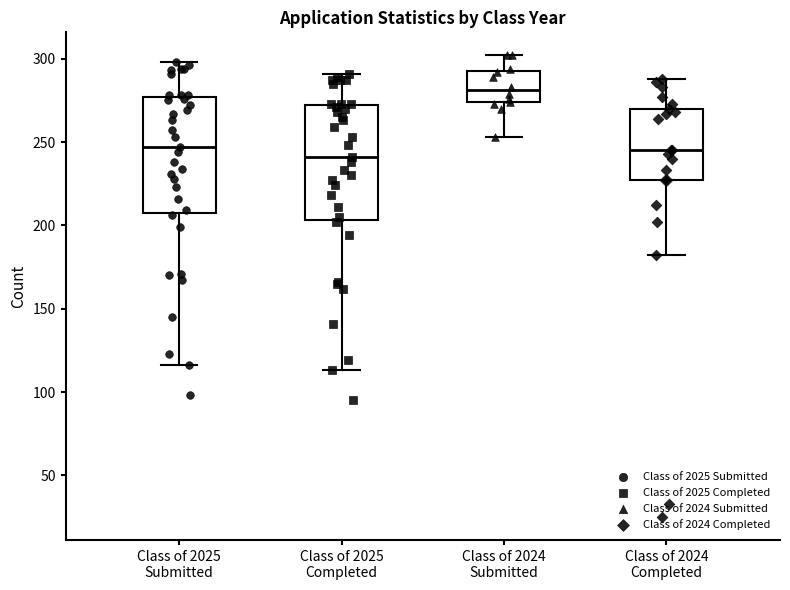

Reading left to right, transcribe this box plot: for each box, give where its median line is, the range the box spans, and where its two whiskers end, as read against the y-axis. The values are not printed on the chart, so give them approximately, as read against the axis.

Class of 2025 Submitted: median 245, box 210 to 275, whiskers 115 to 300
Class of 2025 Completed: median 240, box 205 to 270, whiskers 115 to 290
Class of 2024 Submitted: median 280, box 275 to 295, whiskers 255 to 300
Class of 2024 Completed: median 245, box 225 to 270, whiskers 180 to 290